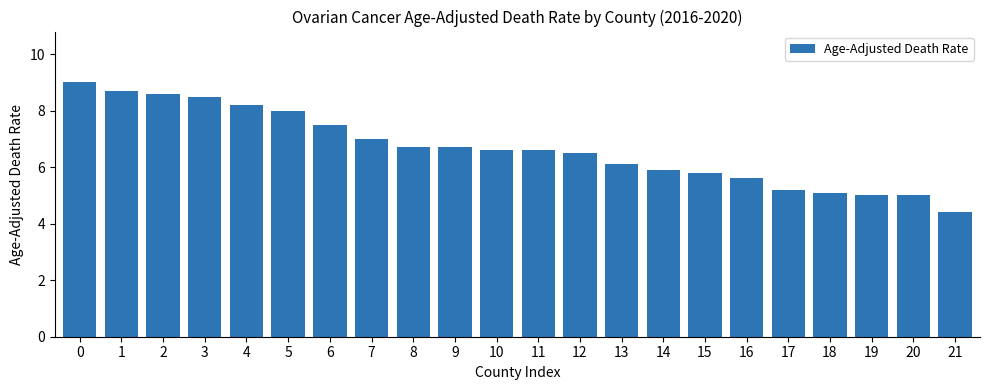

What is the change in value from 7 to 18?

-1.9